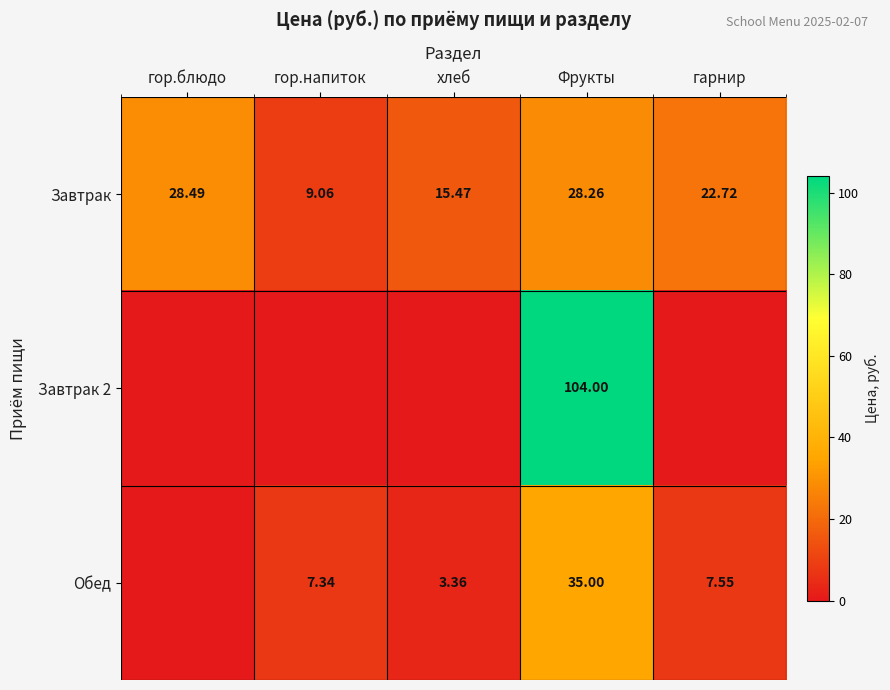

Is the value of Обед at хлеб greater than the value of Завтрак at хлеб?

No